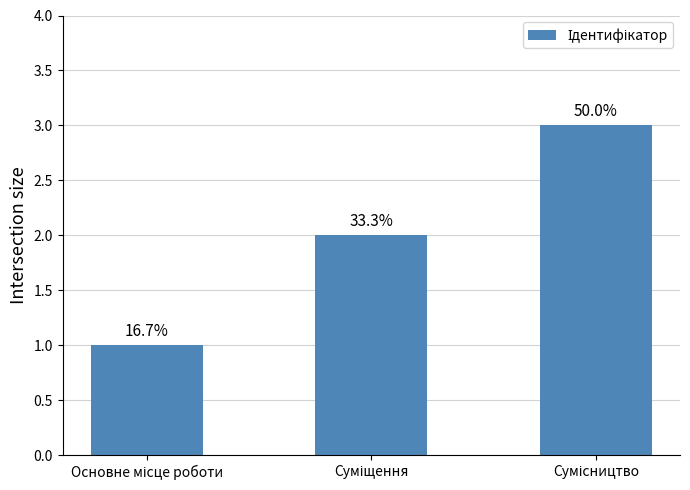

At which category does the chart reach its peak across all series?

Сумісництво